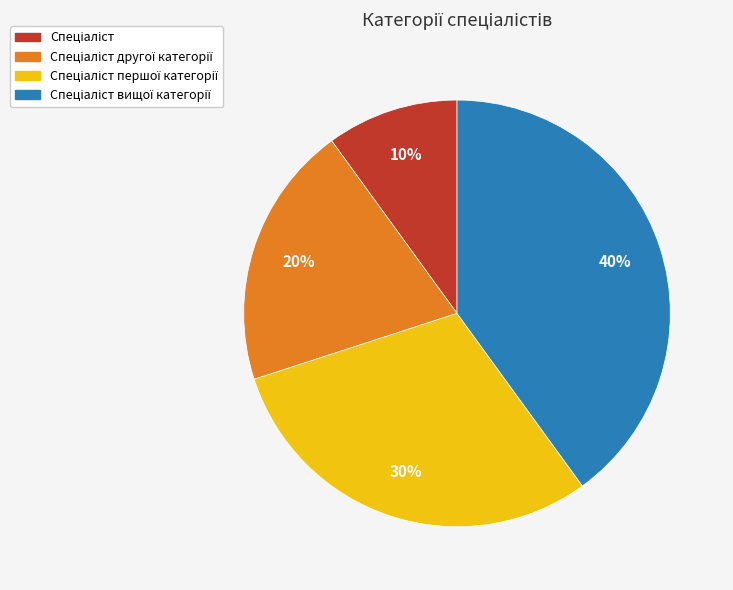

How many slices are in this pie chart?

4